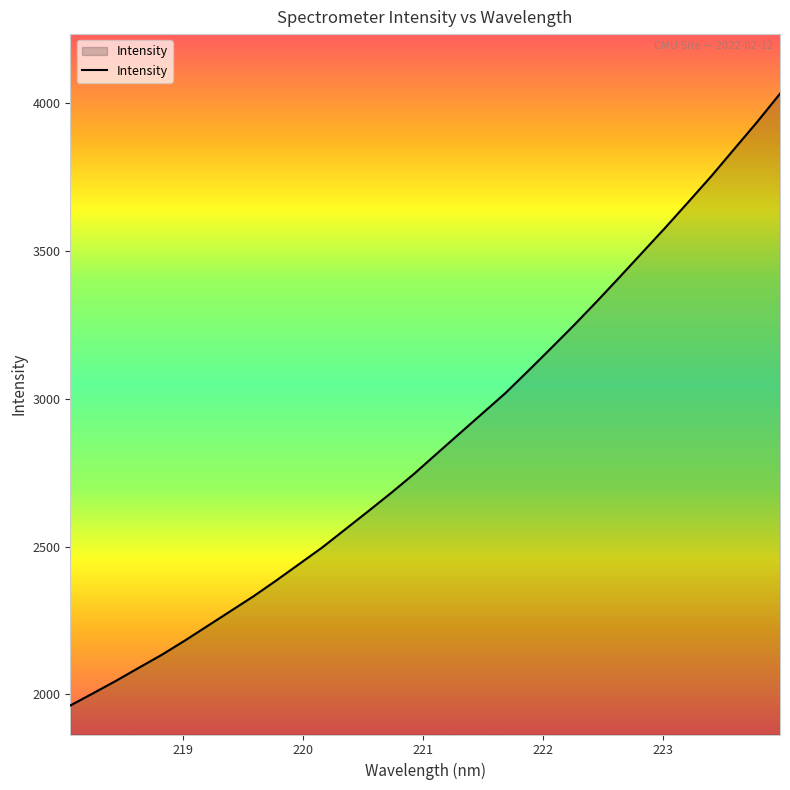

What is the minimum value shown in the chart?

1962.0